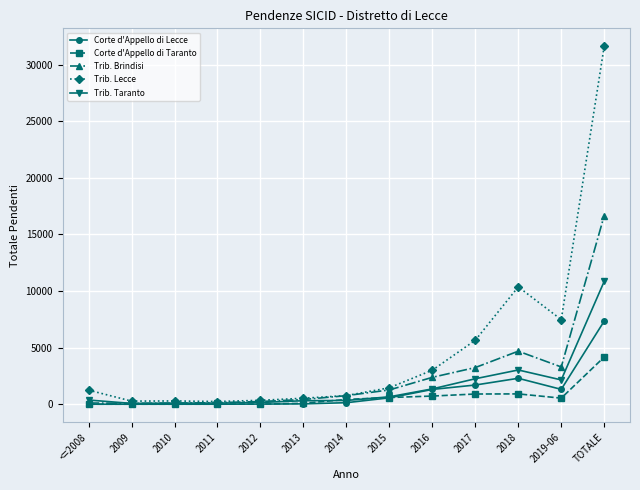

Rank the series by their maximum value, from lowest to highest.

Corte d'Appello di Taranto, Corte d'Appello di Lecce, Trib. Taranto, Trib. Brindisi, Trib. Lecce